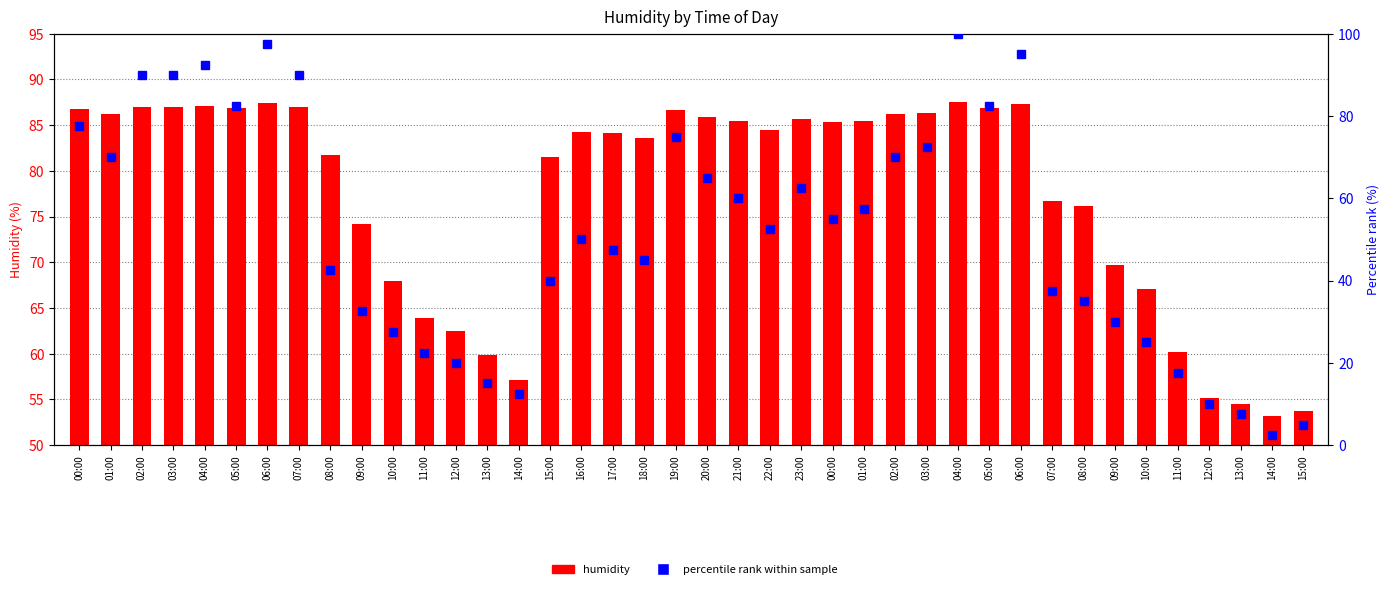

List the series in order of their peak value, highest first.

percentile rank within sample, humidity